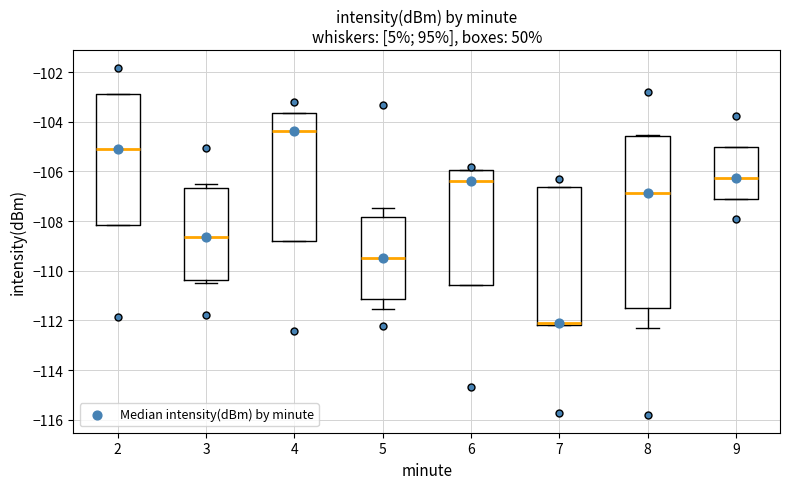

Where is the upper edge of the box at x = 3 on the y-axis? The values are not printed on the chart, so give them approximately, as read against the axis.

-106.6